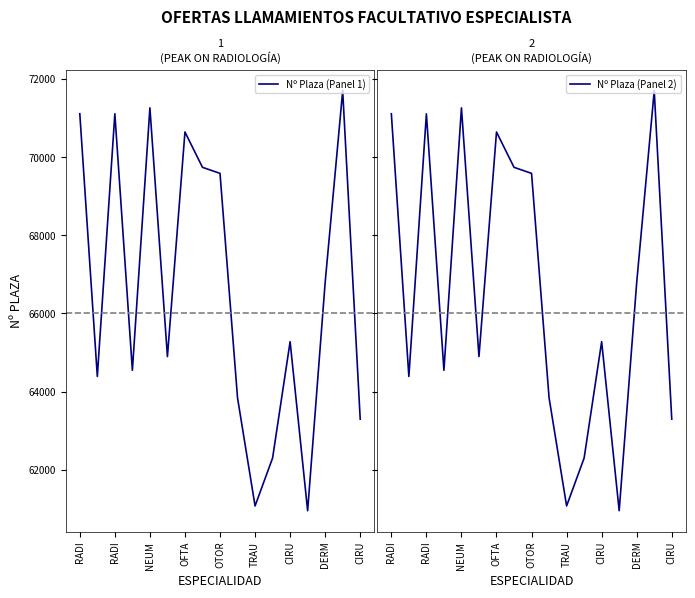

What is the label of the 10th point from the left?

9